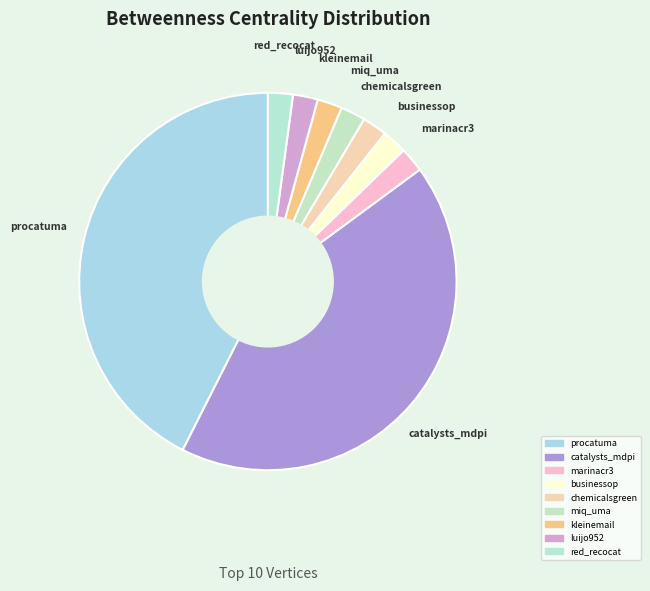

To the nearest percent, what is the difference between the largest and smallest slice percentages?

46%